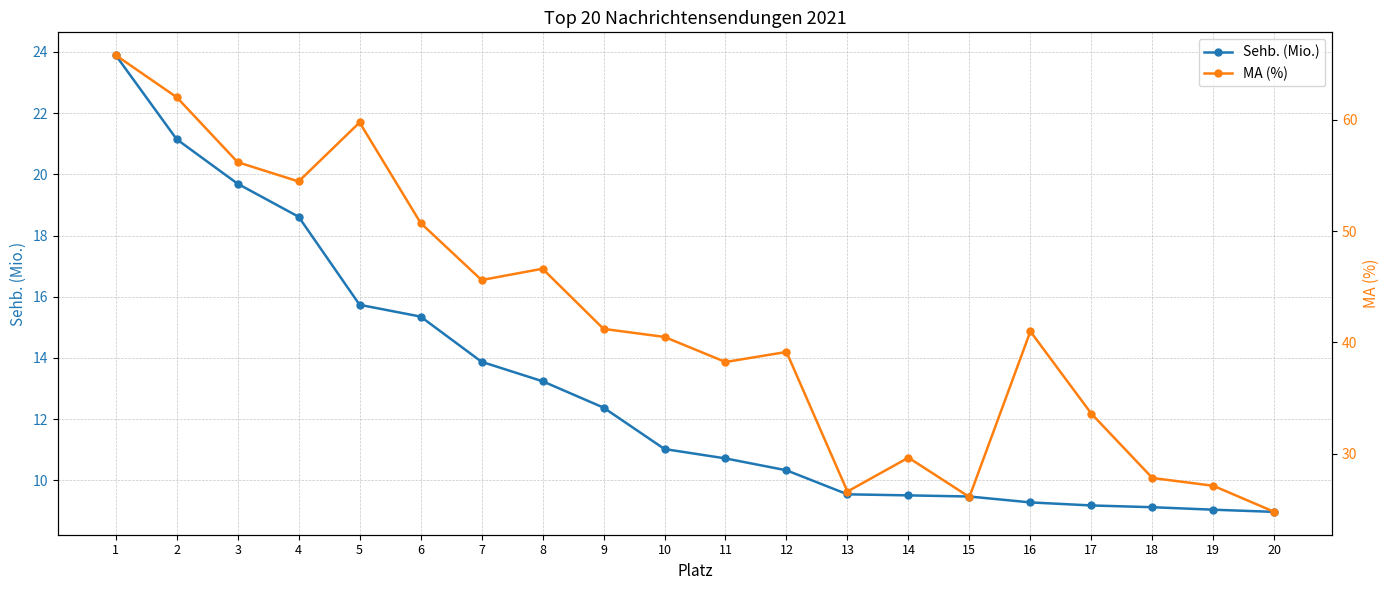

Count the number of categories in the chart.

20